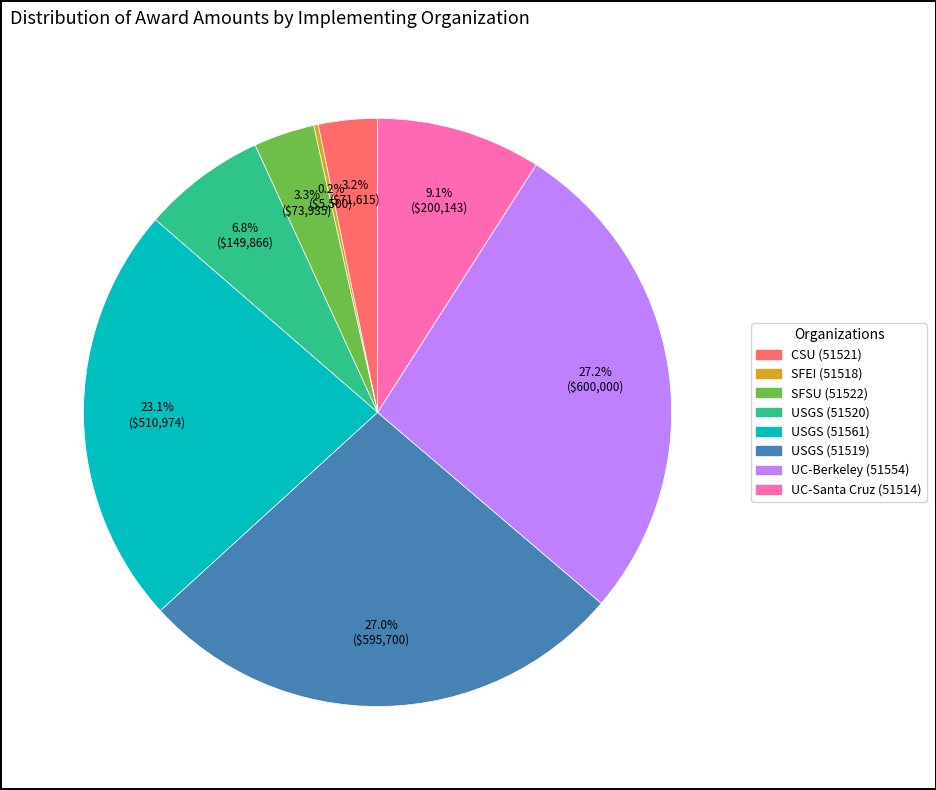

Is there a majority slice in this chart?

No